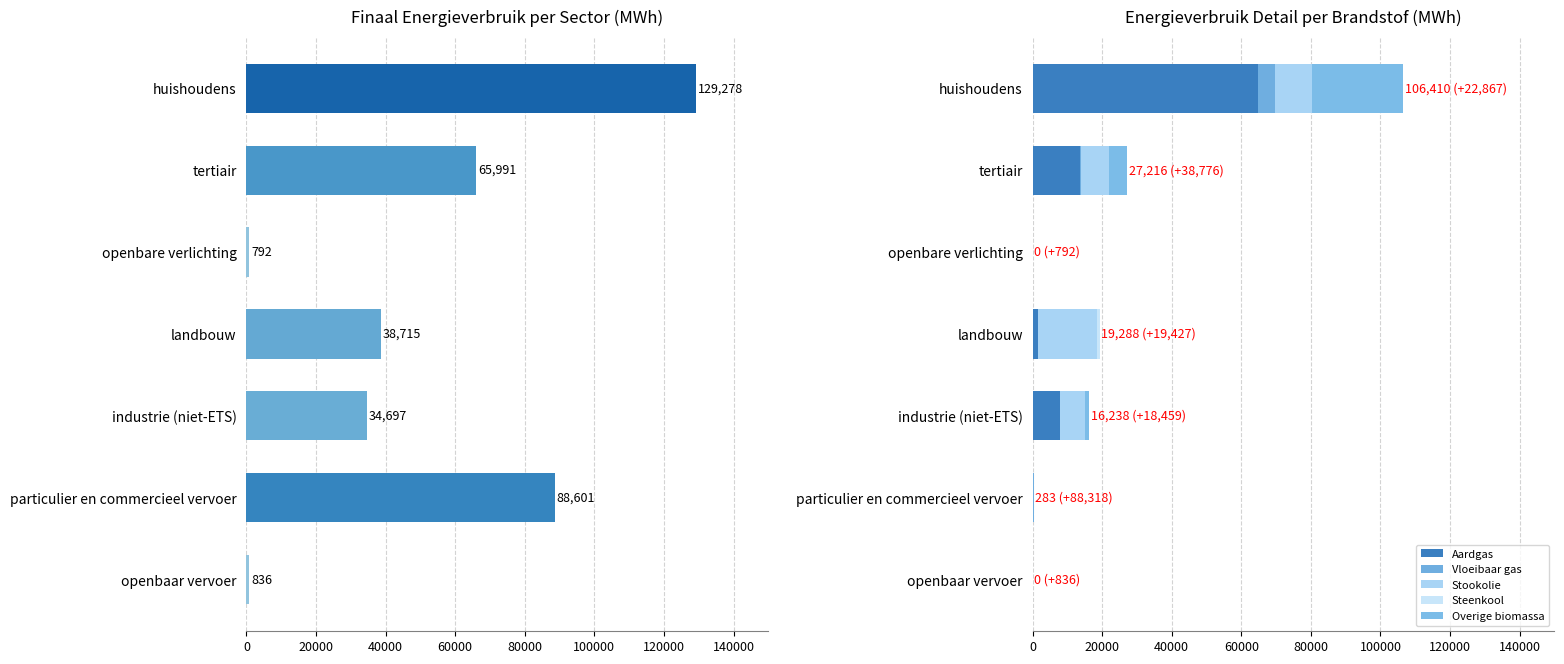

Reading right to left, what are all the values shown in this chart?

Totaal (MWh): 835.8	88601.2	34697.4	38715.4	792.4	65991.3	129277.5
Aardgas: 0.0	4.4	7798.9	1646.5	0.0	13570.9	64860.4
Vloeibaar gas: 0.0	278.5	180.1	48.9	0.0	356.1	4723.9
Stookolie: 0.0	0.0	6984.6	16950.4	0.0	8055.0	10667.4
Steenkool: 0.0	0.0	106.7	642.6	0.0	0.0	0.0
Overige biomassa: 0.0	0.0	1167.6	0.0	0.0	5233.7	26158.3